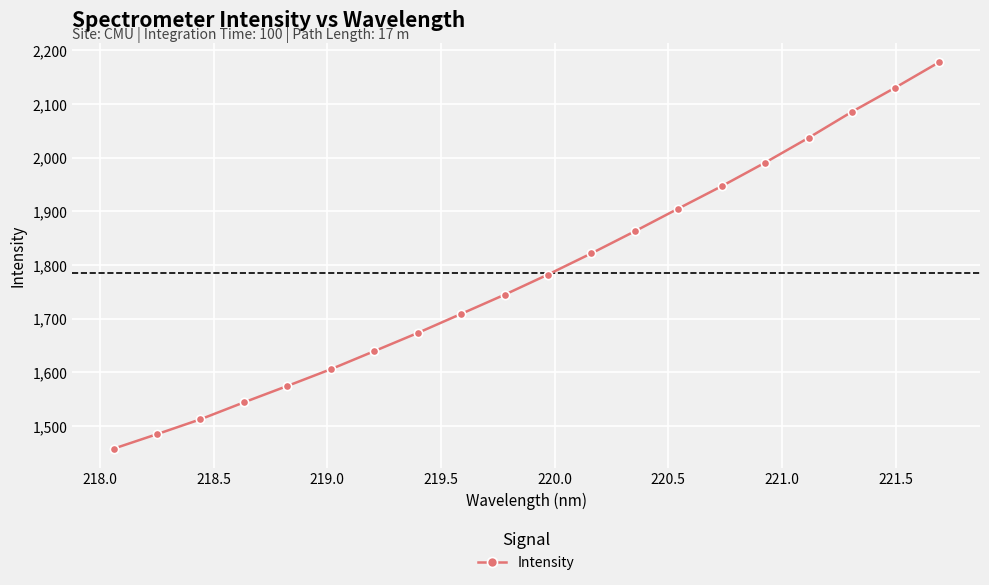

Reading right to left, what are all the values shown in this chart?

2177.1	2130.3	2085.2	2036.7	1990.6	1946.8	1905.1	1862.8	1821.8	1782.3	1744.7	1709.0	1673.5	1639.7	1606.0	1574.9	1544.3	1512.8	1485.1	1458.1